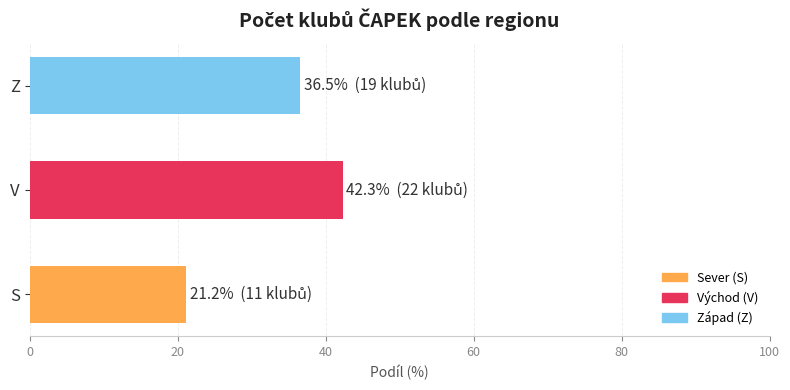

Rank the categories by value from lowest to highest.

S, Z, V